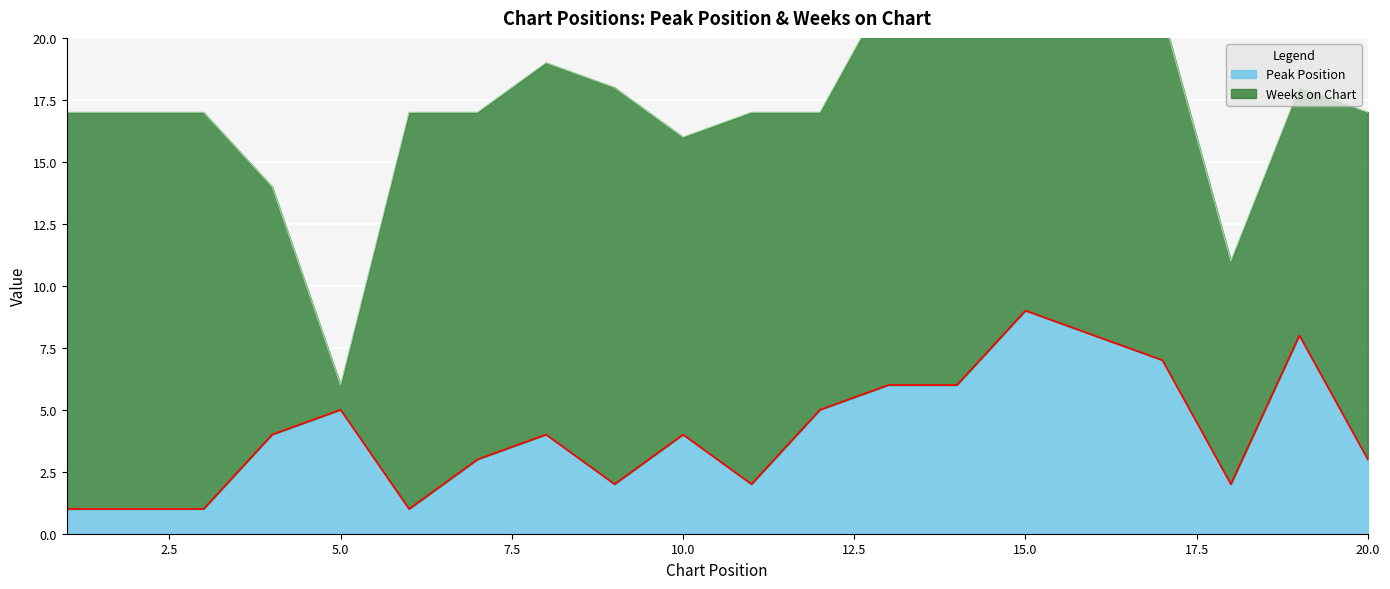

Where is the data nearest to the value 5?

5